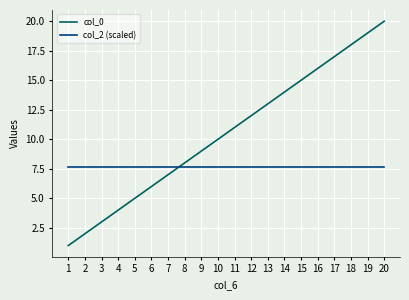

What is the difference between the maximum and minimum values in the col_0 series?

19.0